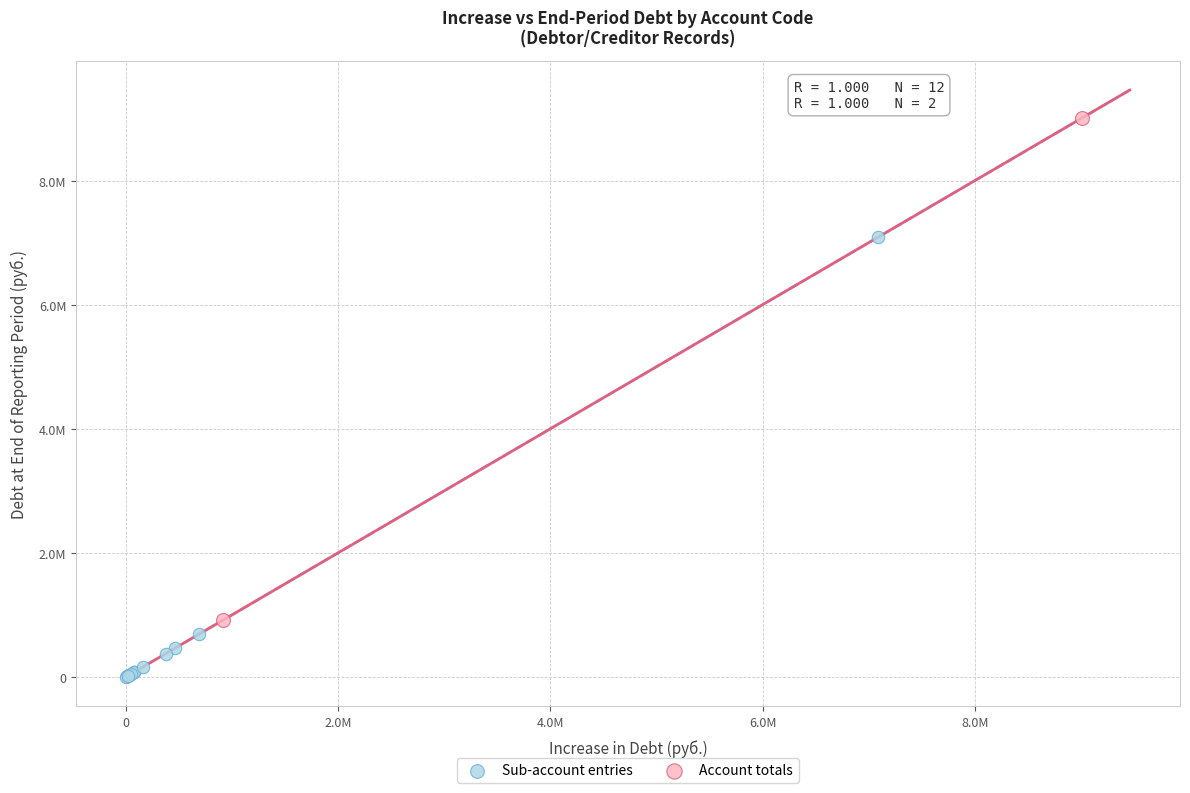

Which series contains the highest Y value?

Account totals